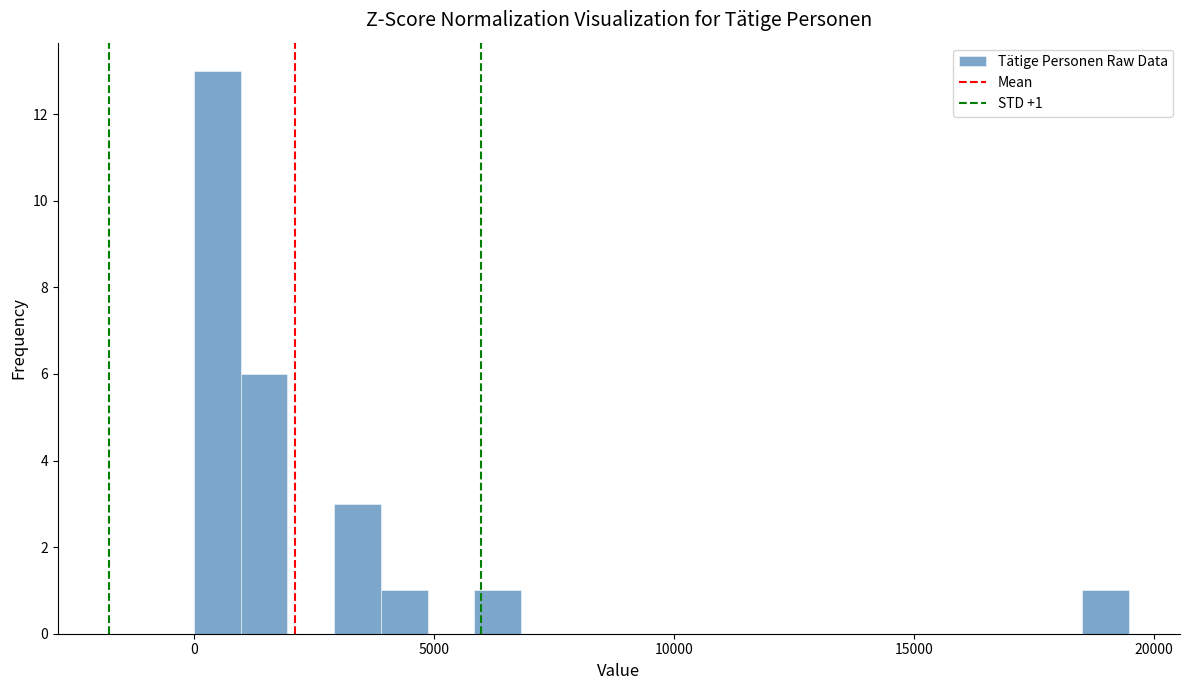

Around what value on the x-axis is the tallest bar? Give the approximate position of its centre, as read against the axis.

500